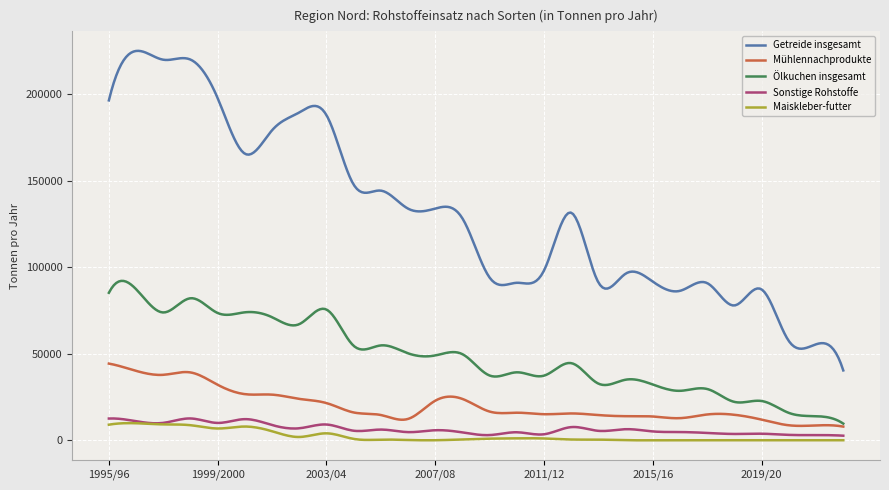

Which series has the widest spread of values?

Getreide insgesamt